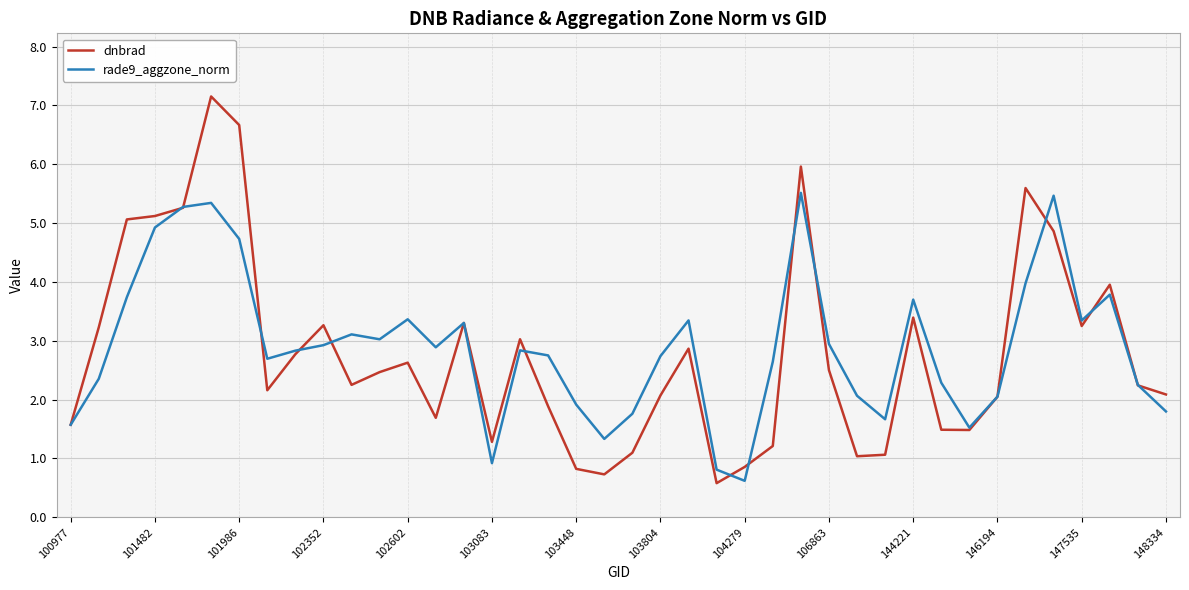

What is the lowest value of the rade9_aggzone_norm series?

0.6